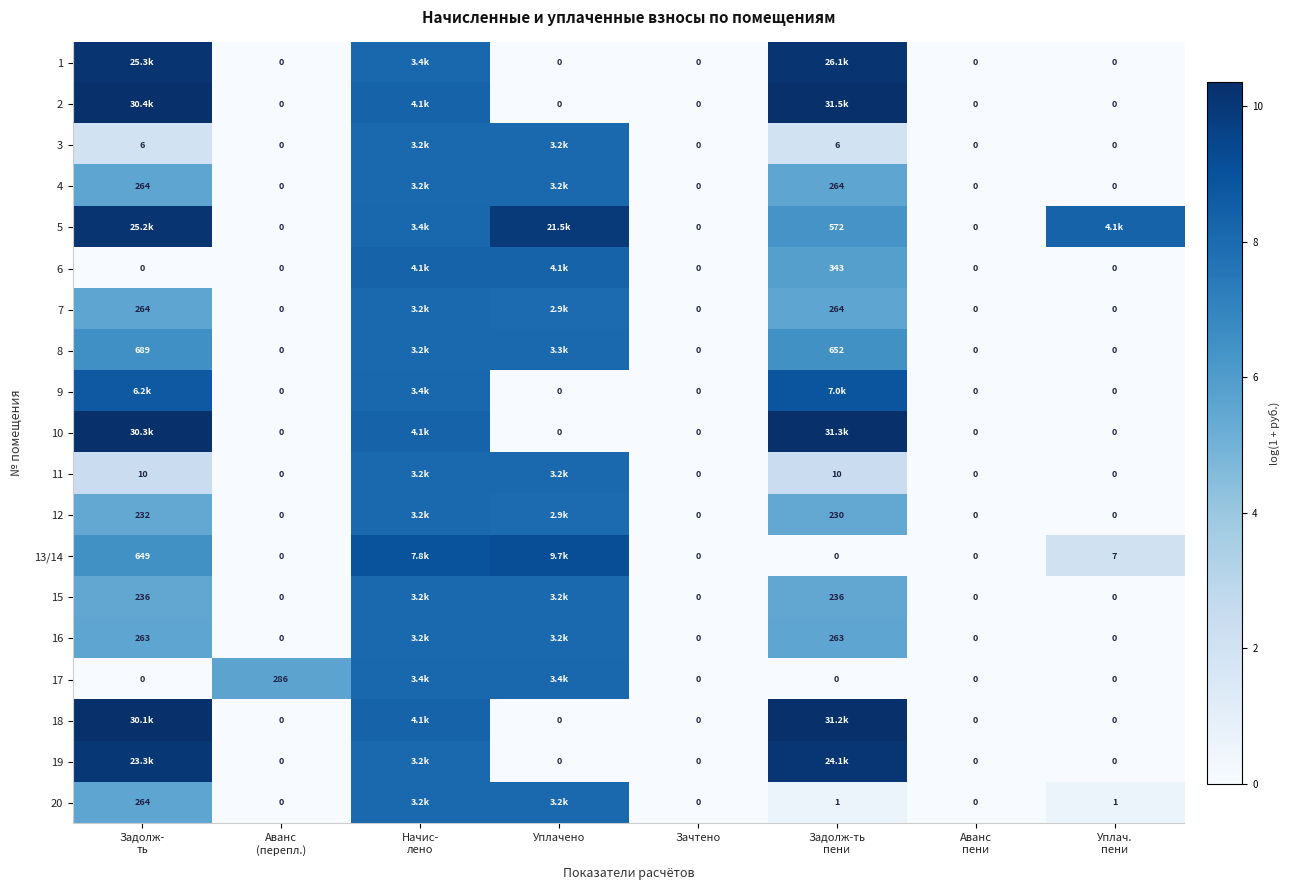

The value of 18 at Уплач. пени is 7.1. True or false?

False